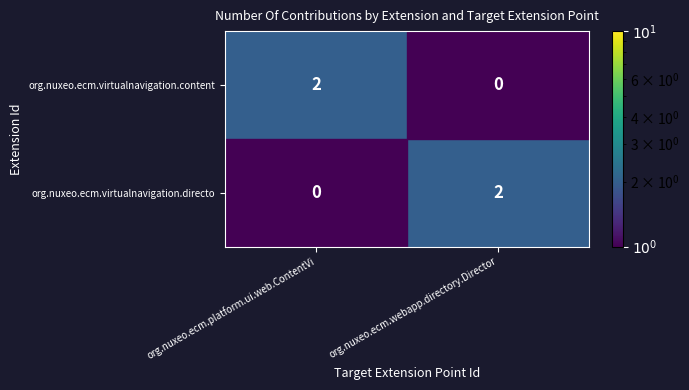

Rank the series at org.nuxeo.ecm.webapp.directory.Director from highest to lowest value.

org.nuxeo.ecm.virtualnavigation.directo, org.nuxeo.ecm.virtualnavigation.content